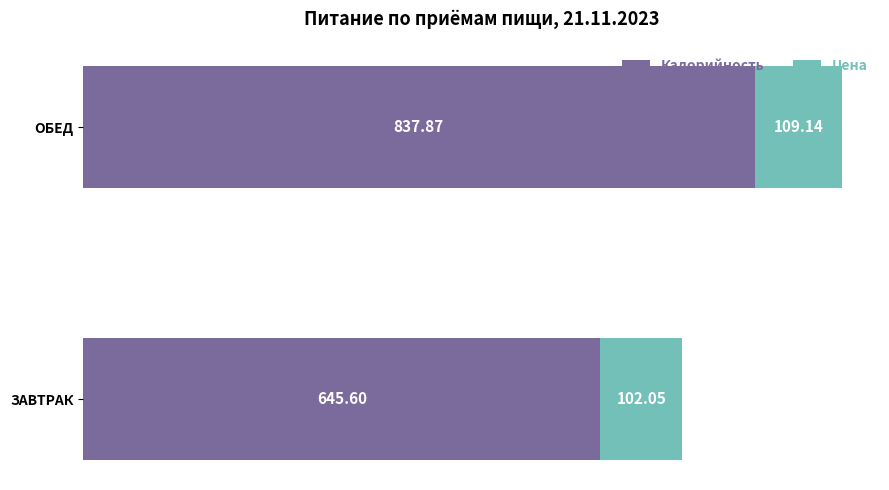

At which label does Калорийность reach its peak?

ОБЕД